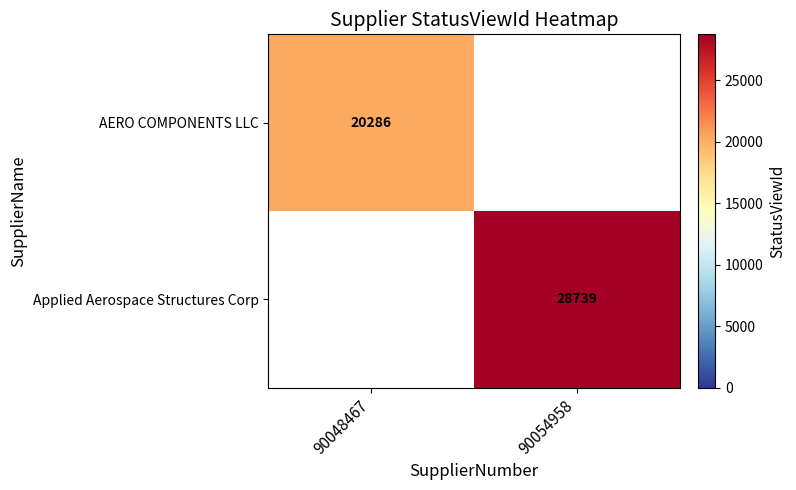

Is the value of Applied Aerospace Structures Corp at 90054958 greater than the value of AERO COMPONENTS LLC at 90048467?

Yes